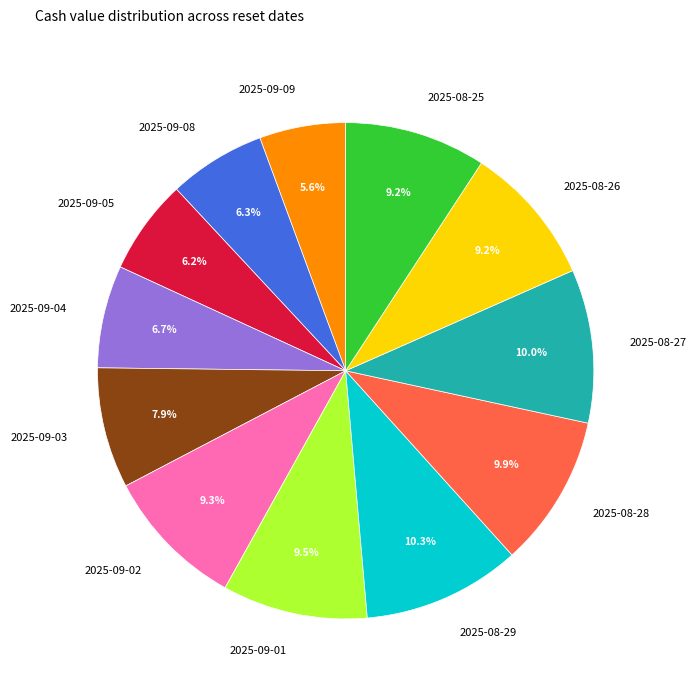

Do 2025-09-02 and 2025-09-04 together represent more than half of the pie?

No